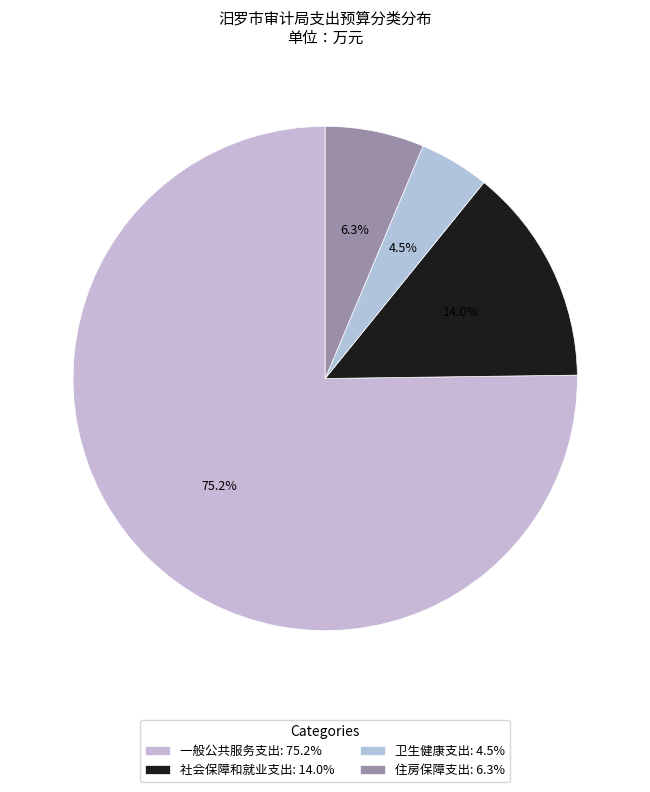

Approximately how many times larger is the value at 一般公共服务支出 compared to 住房保障支出?

11.9